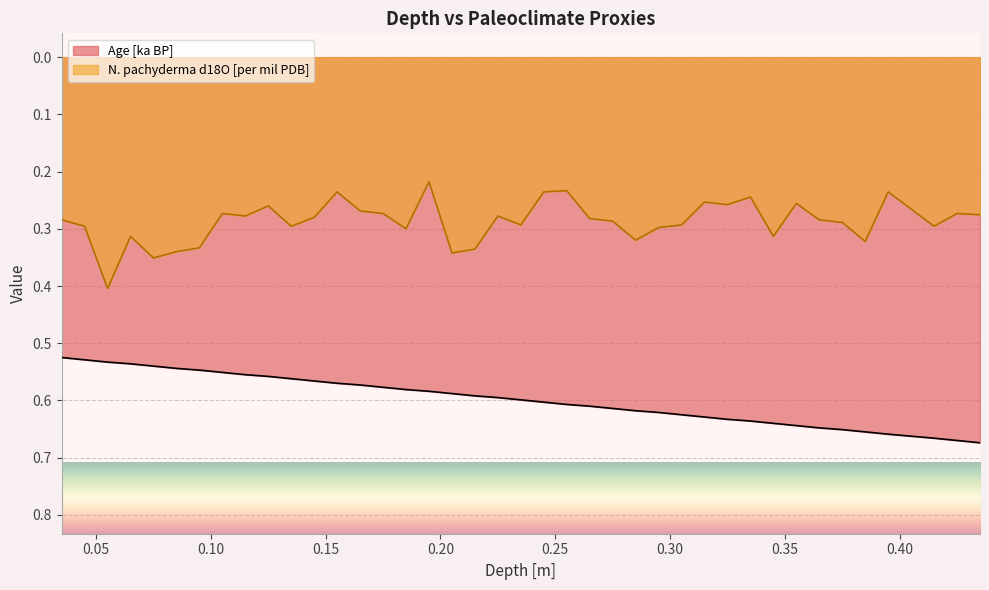

Which series has the largest range (max minus min)?

N. pachyderma d18O [per mil PDB]